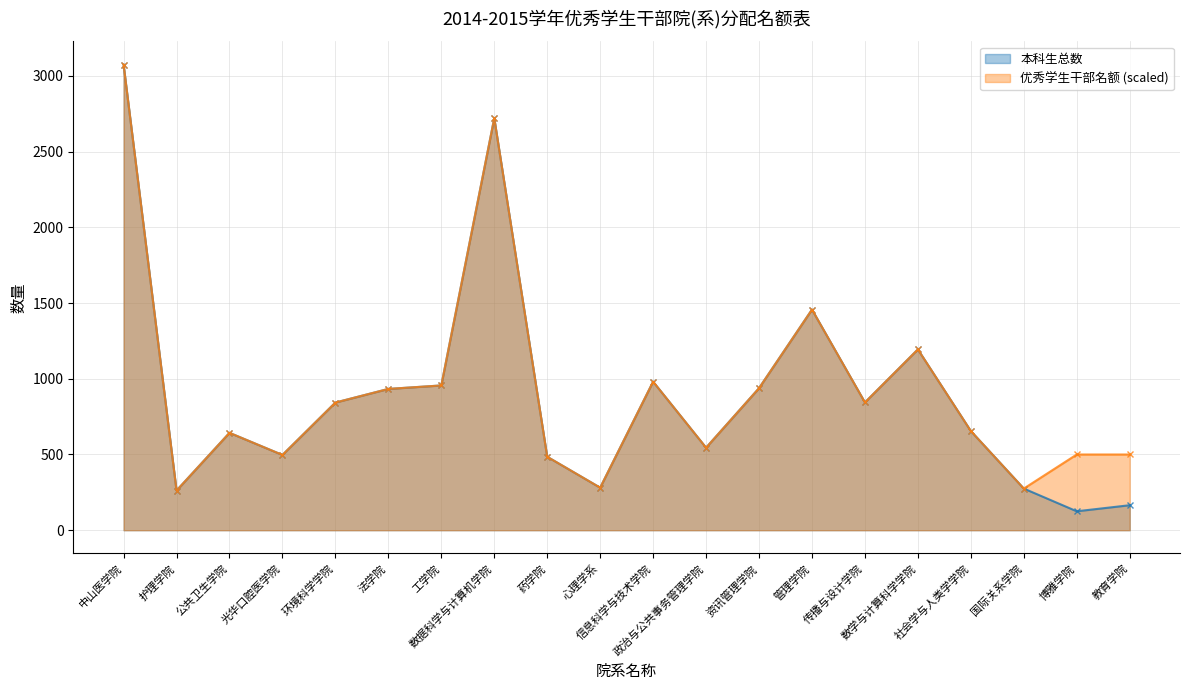

How many categories are shown in the chart?

20